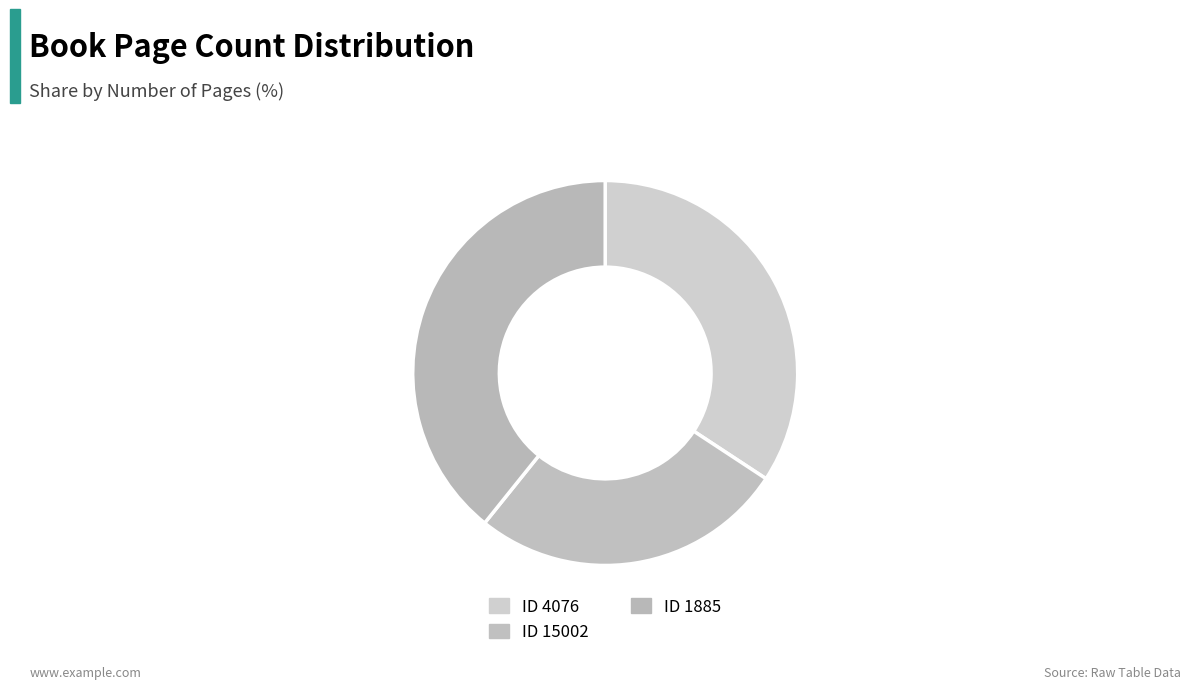

How many slices are in this pie chart?

3